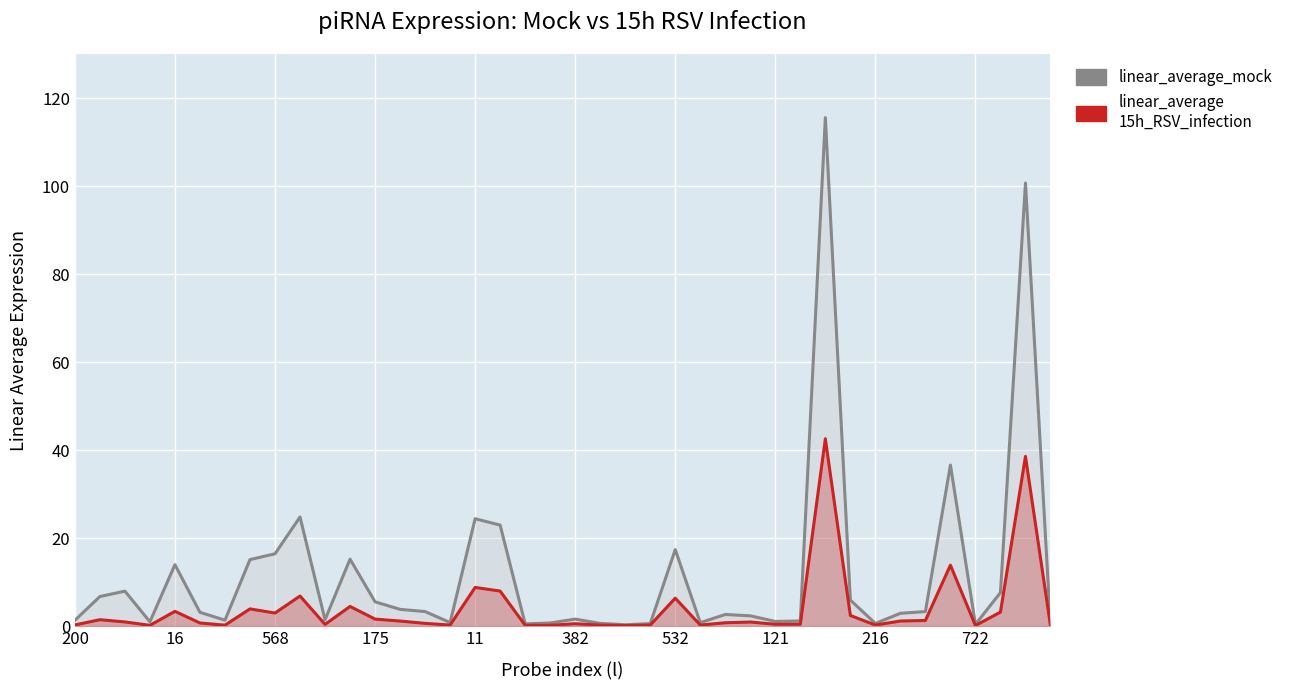

How many lines are shown in the chart?

2